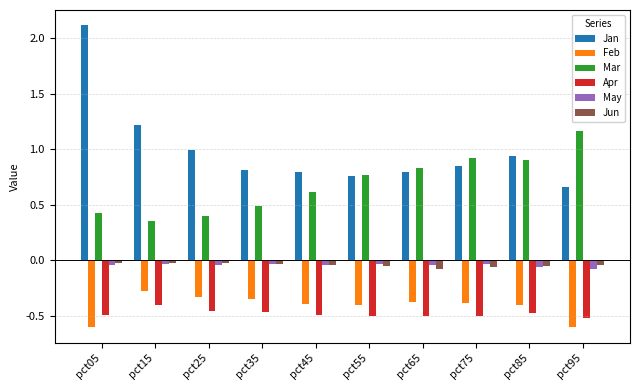

How many distinct data groups are displayed?

6